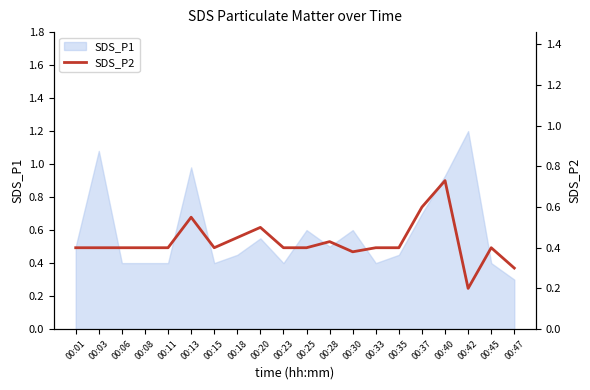

Where is SDS_P1 nearest to the value 0?

00:47